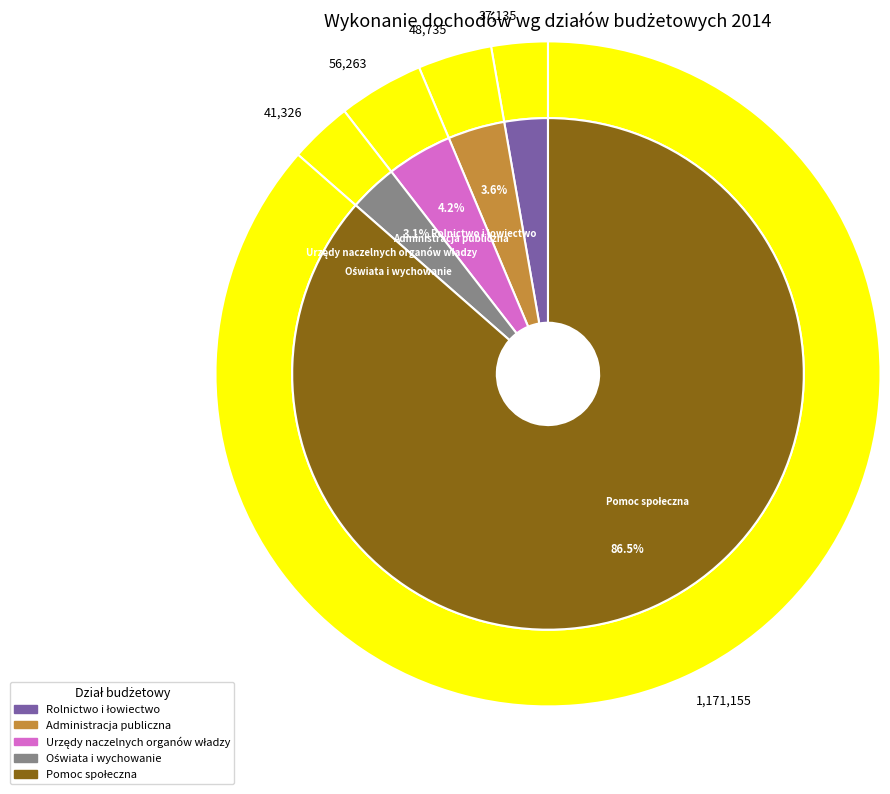

Do Urzędy naczelnych organów władzy and Rolnictwo i łowiectwo together represent more than half of the pie?

No